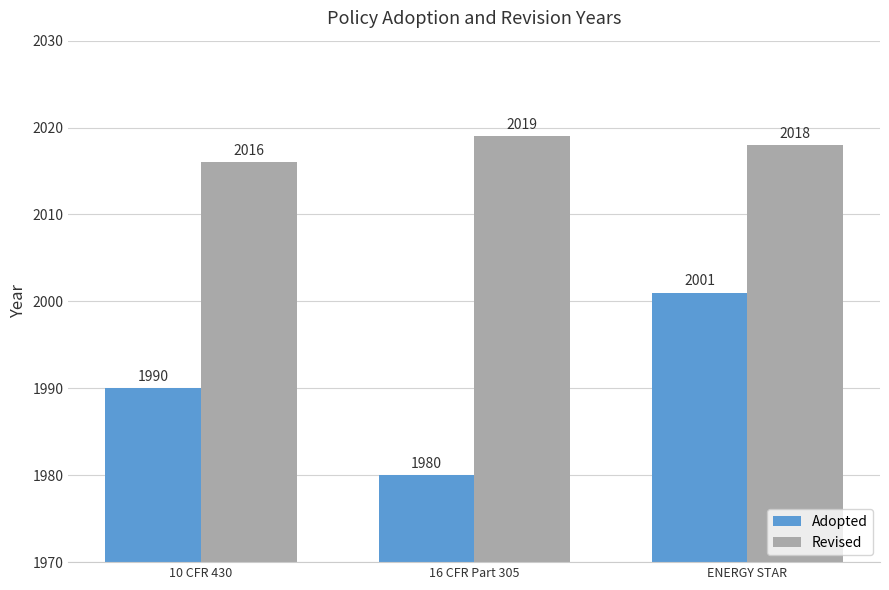

What position from the right is 10 CFR 430?

3